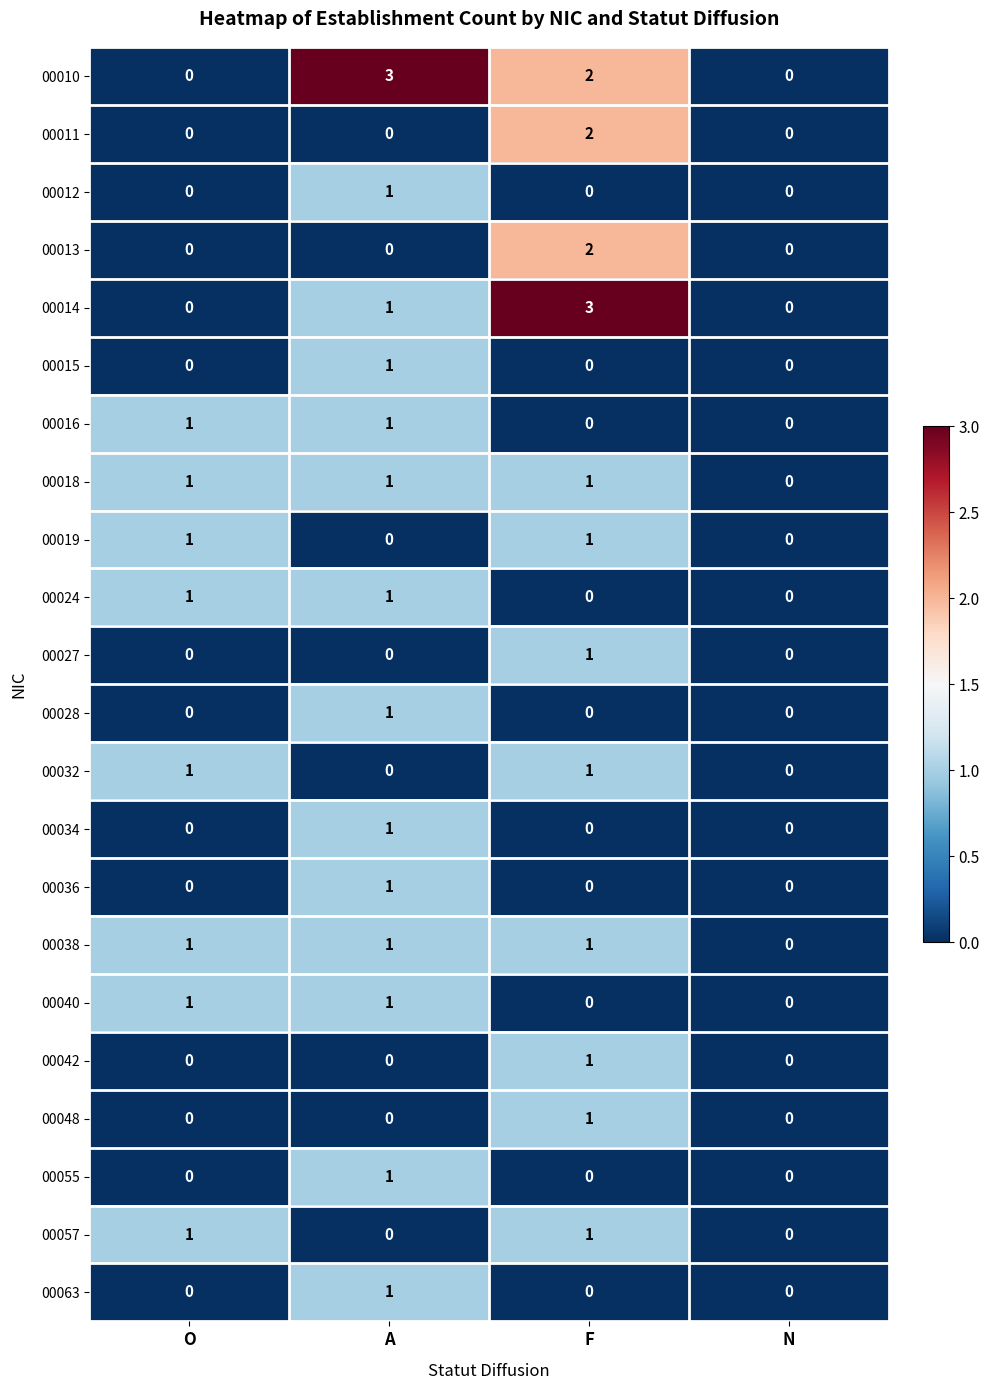

What is the spread (max minus min) of values at A?

3